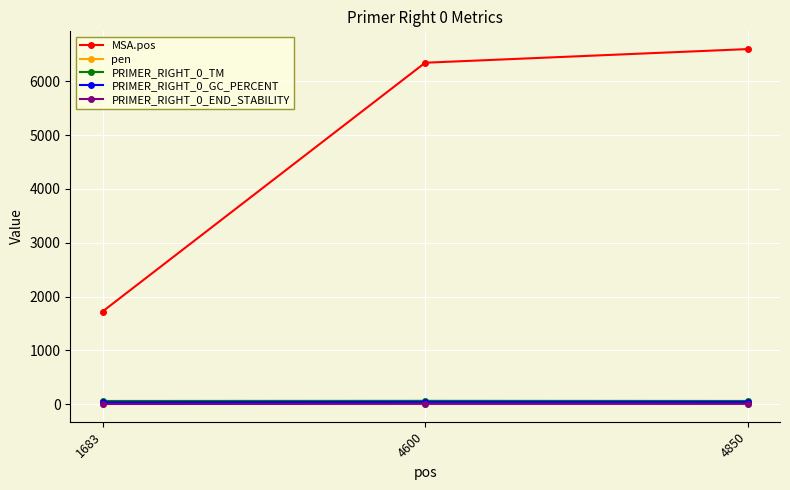

How many series are shown in this chart?

5